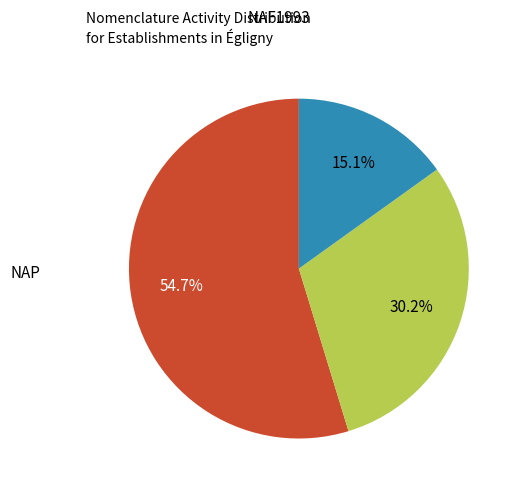

Is there any slice that represents more than half of the pie?

Yes